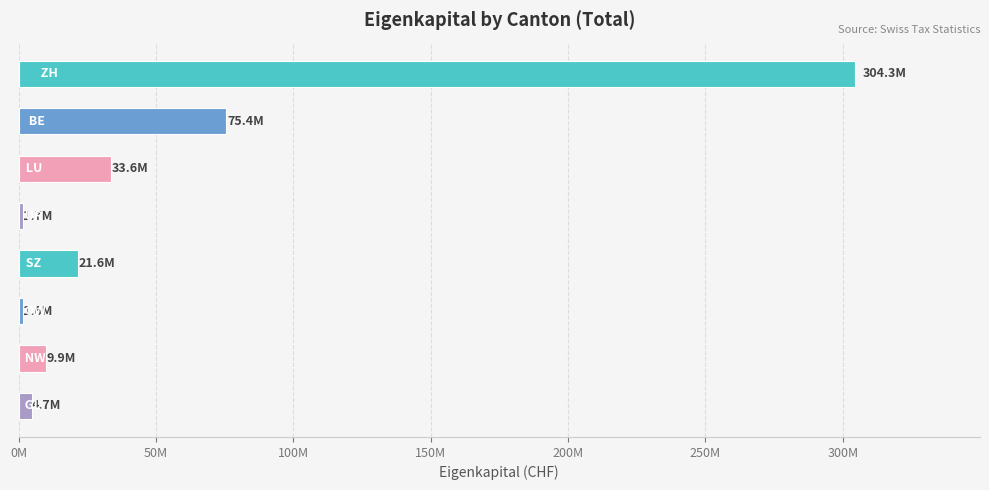

What is the minimum value shown in the chart?

1645207